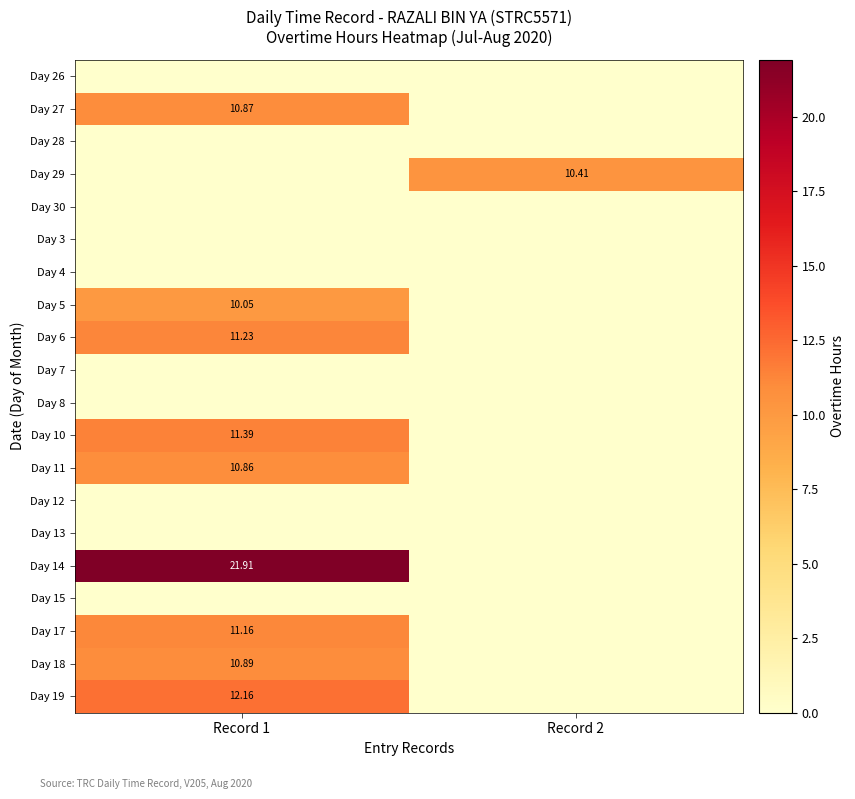

Count the number of data series in this chart.

20